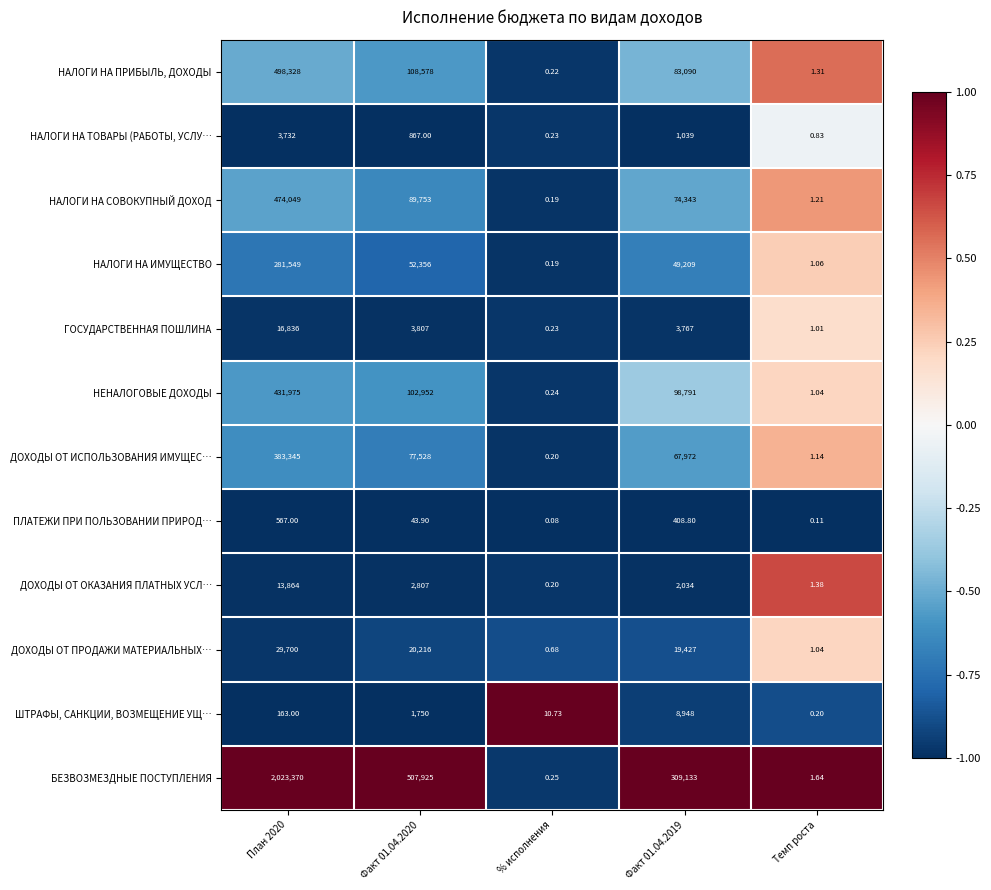

Which category has the lowest value in the НАЛОГИ НА ИМУЩЕСТВО series?

% исполнения